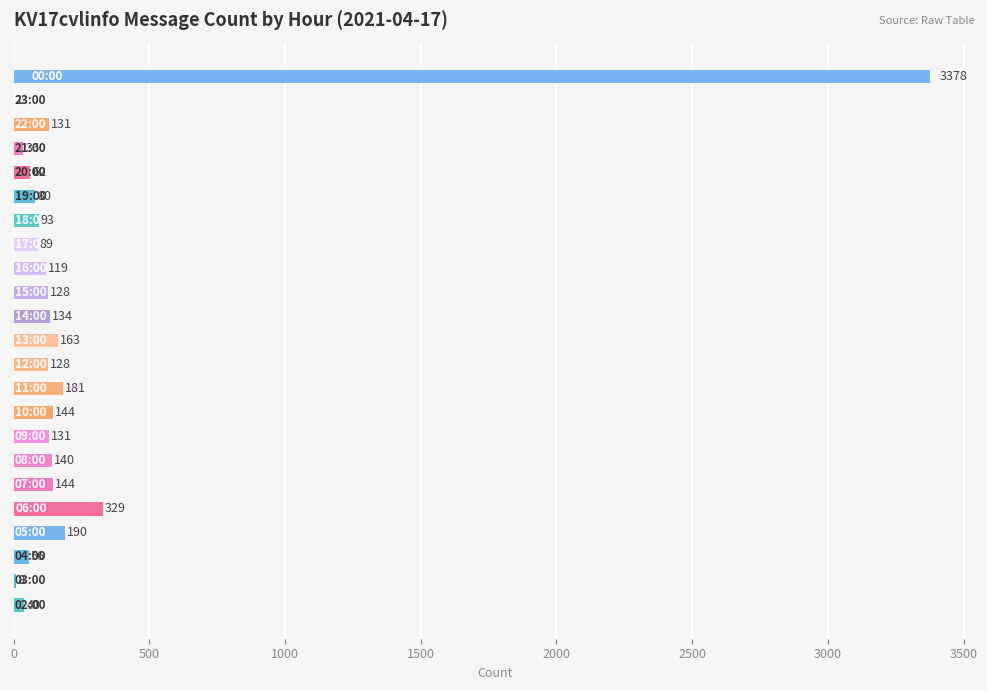

What is the sum of all values?

5905